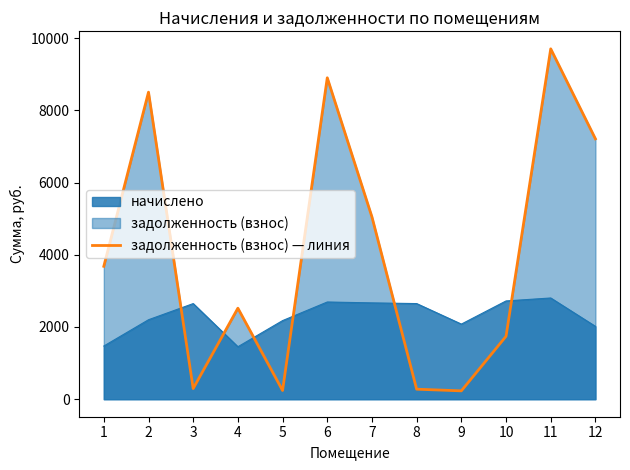

What is the sum of all values?

48360.3